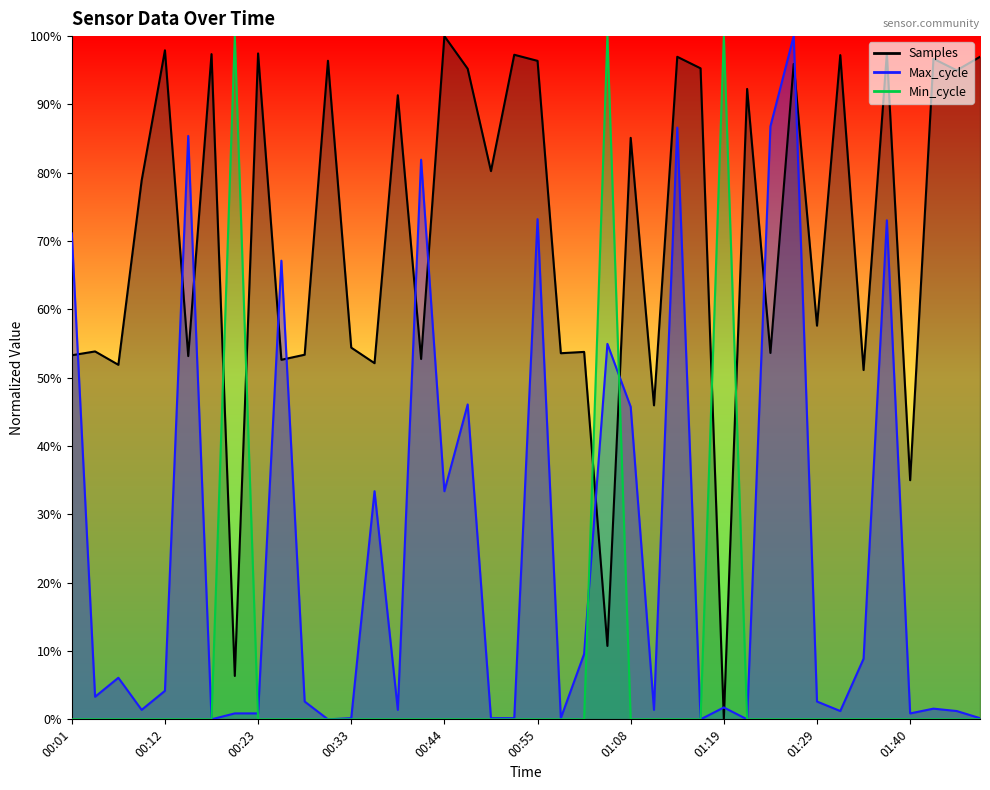

The Min_cycle series shows 0.0 at 01:11. True or false?

True